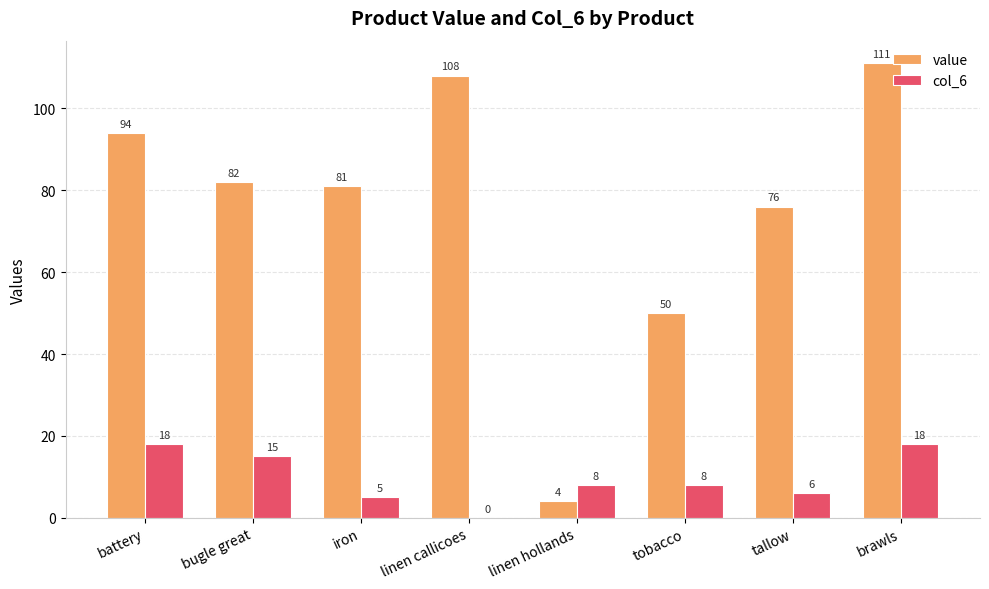

Read the value value at tallow, to the nearest 10.

80